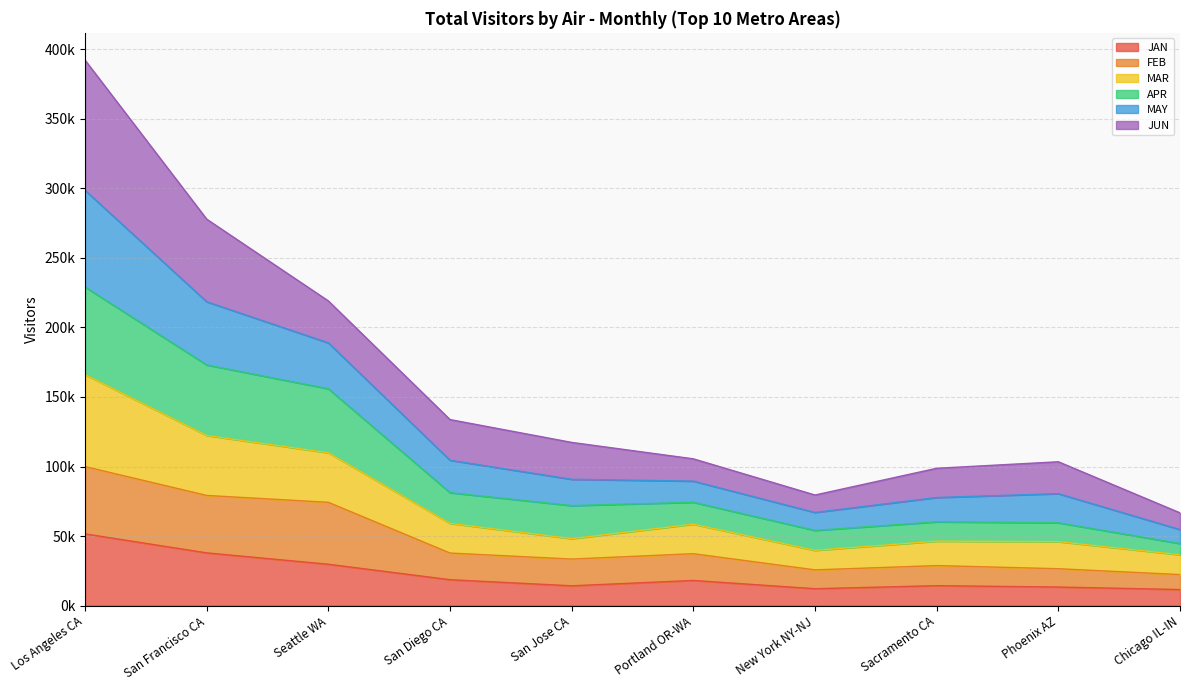

What are all the series names shown in the legend?

JAN, FEB, MAR, APR, MAY, JUN